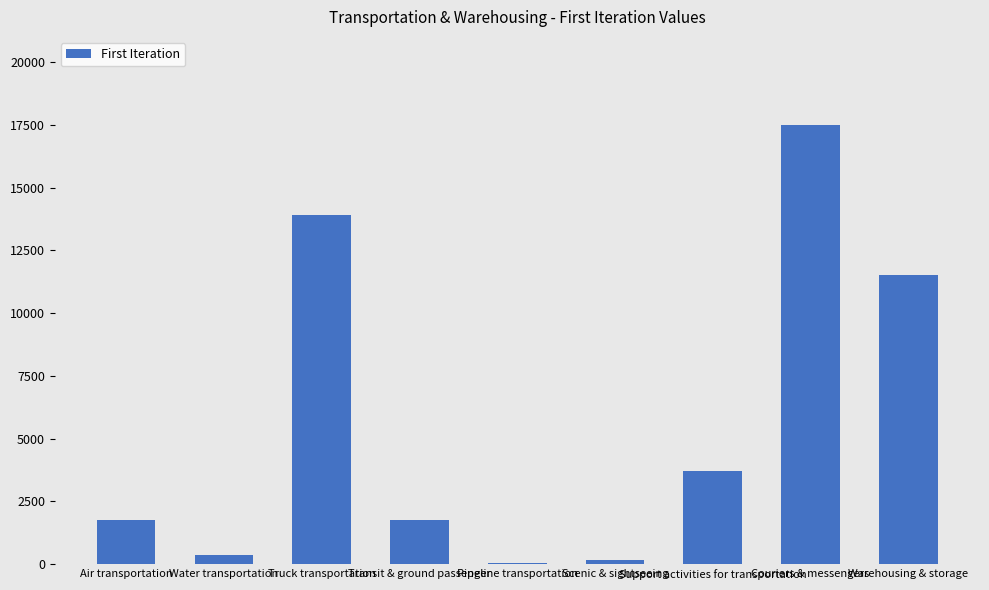

What is the sum of all values?

50722